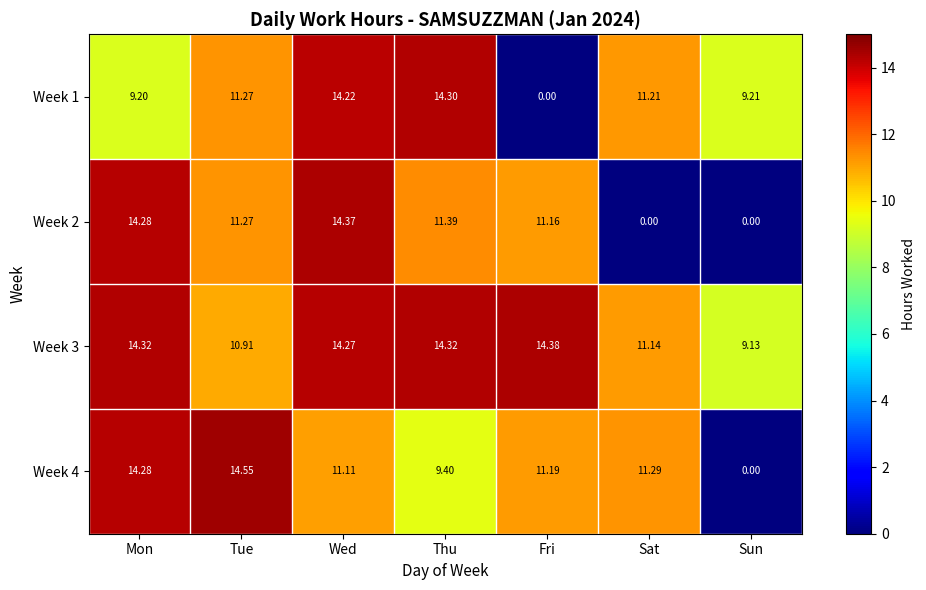

Where does the Week 1 series first go above 11?

Tue